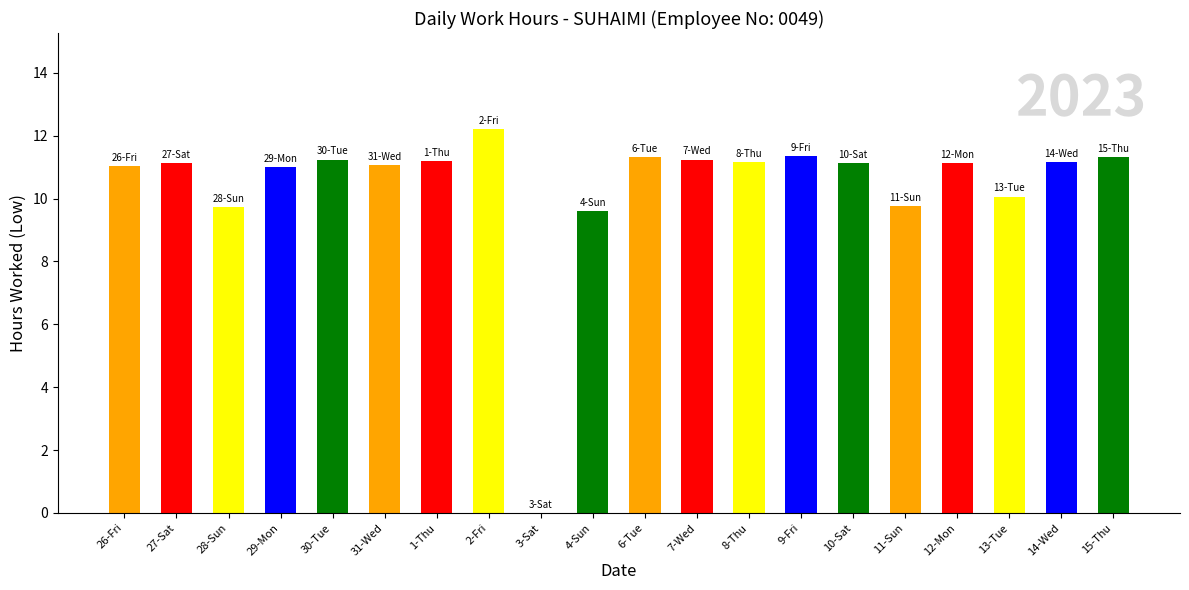

Which category has the highest value across all series?

2-Fri